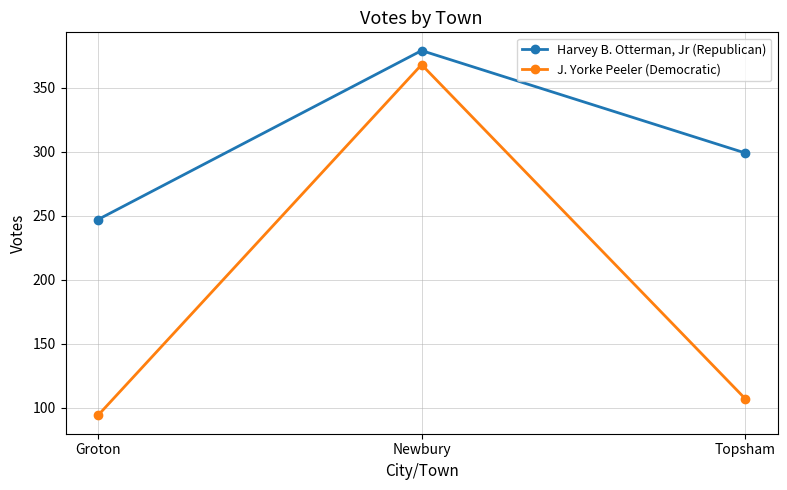

What is the maximum value shown in the chart?

379